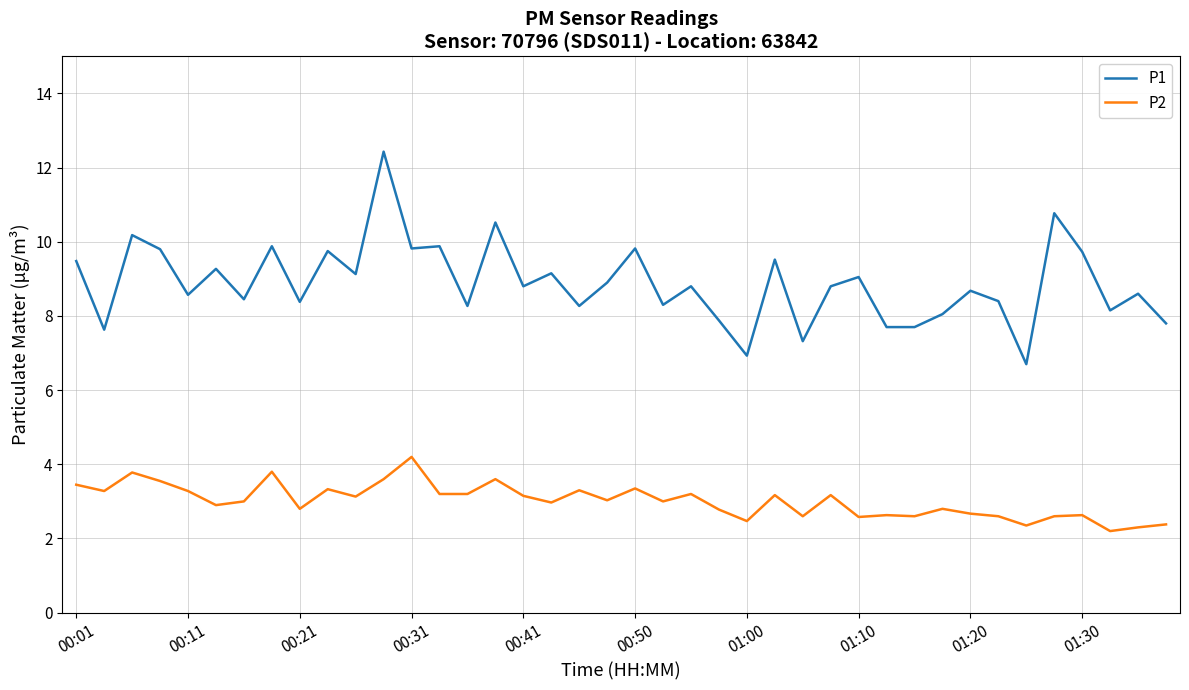

Which series has the largest total across all categories?

P1